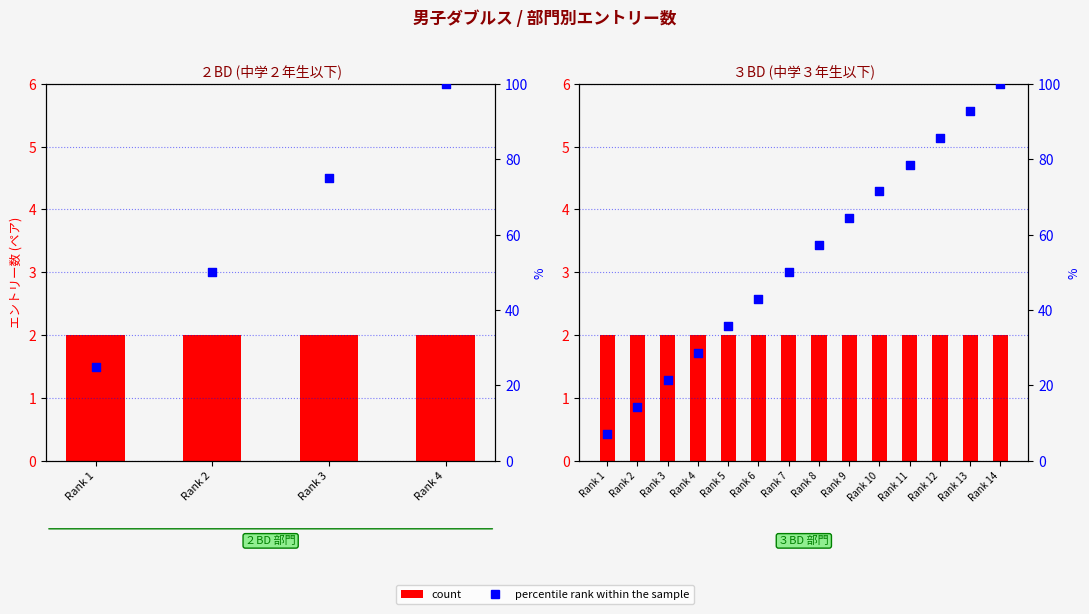

Which series has the widest spread of Y values?

percentile rank within the sample